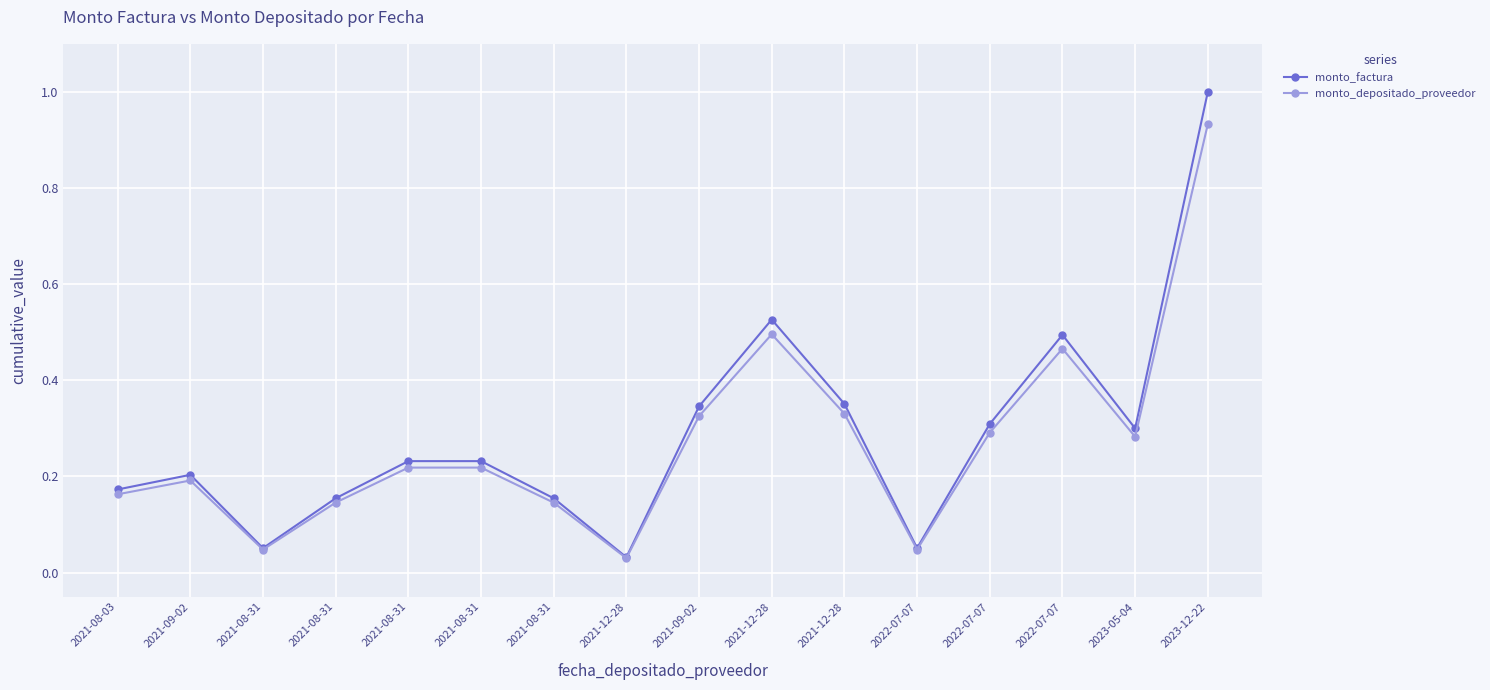

Read the monto_factura value at 2023-05-04.

0.3